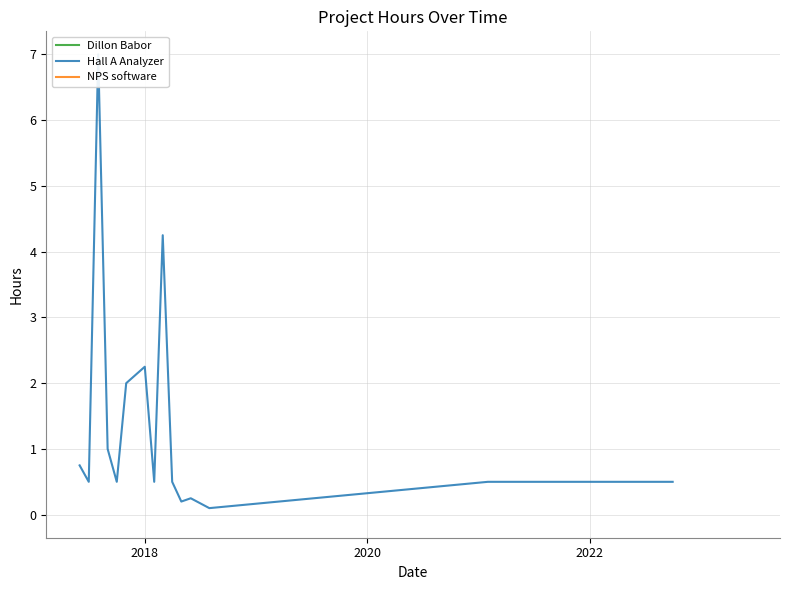

Reading left to right, list all the values displayed in this chart.

0.8	0.5	7.0	1.0	0.5	2.0	2.2	0.5	4.2	0.5	0.2	0.2	0.1	0.5	0.5